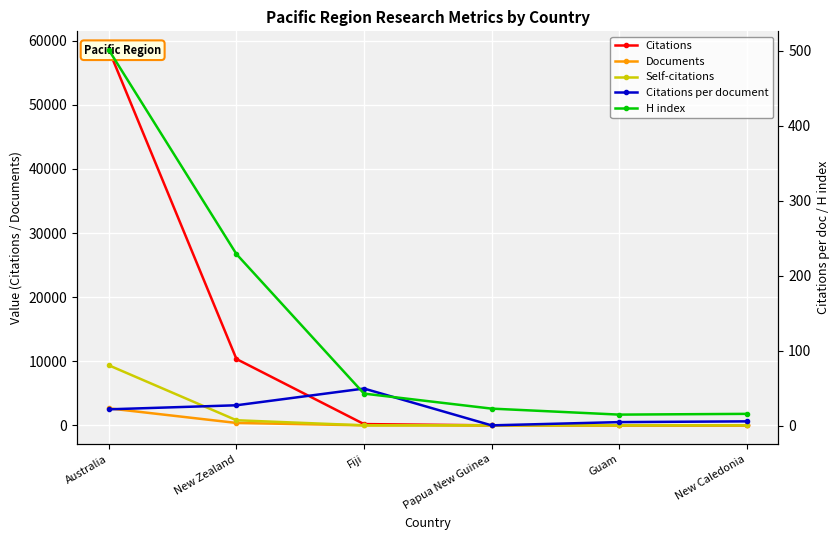

Where do Self-citations and Citations per document first cross each other?

New Zealand and Fiji